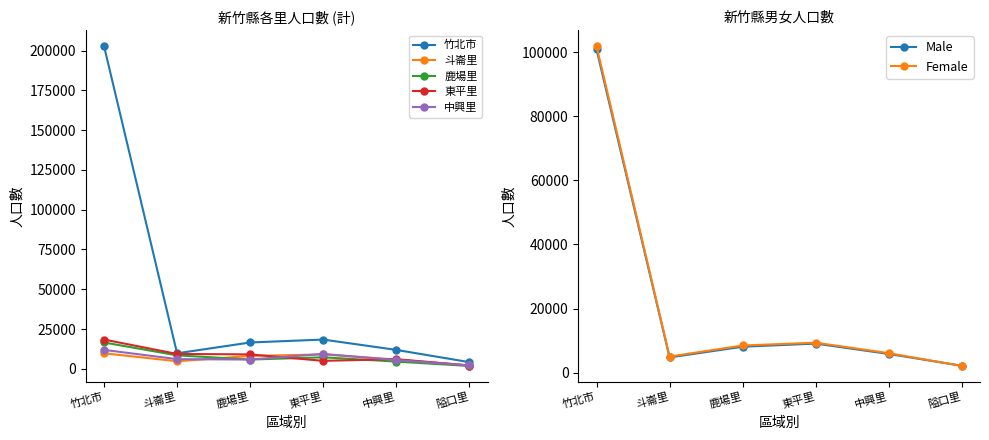

Reading right to left, extract all data points from this chart.

竹北市: 4196	11884	18382	16531	9735	202783
斗崙里: 2126	5820	9051	8076	4736	9735
鹿場里: 1789	4537	7217	5815	8455	16531
東平里: 2070	6064	4999	9051	9331	18382
中興里: 2126	5472	9331	5820	6064	11884